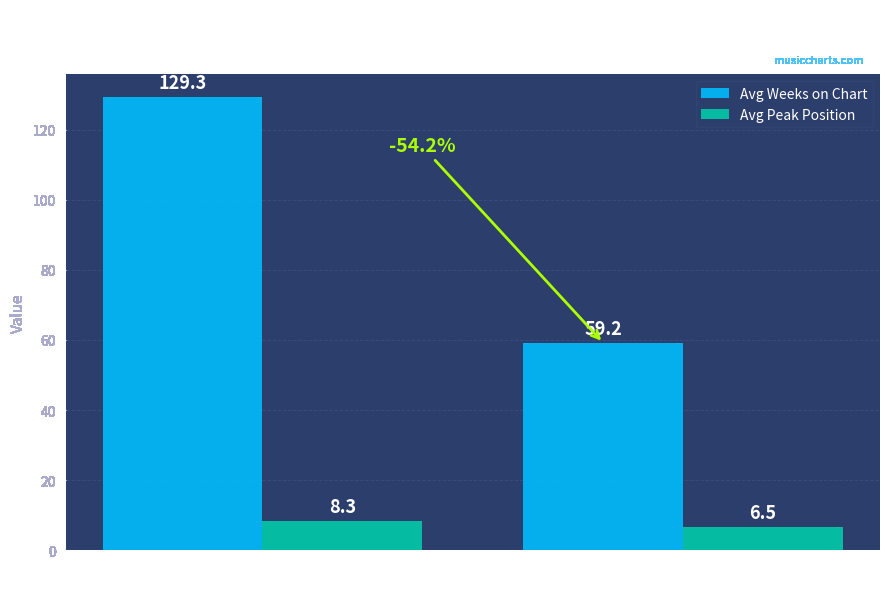

What value does the Avg Peak Position series have at Up?

8.3